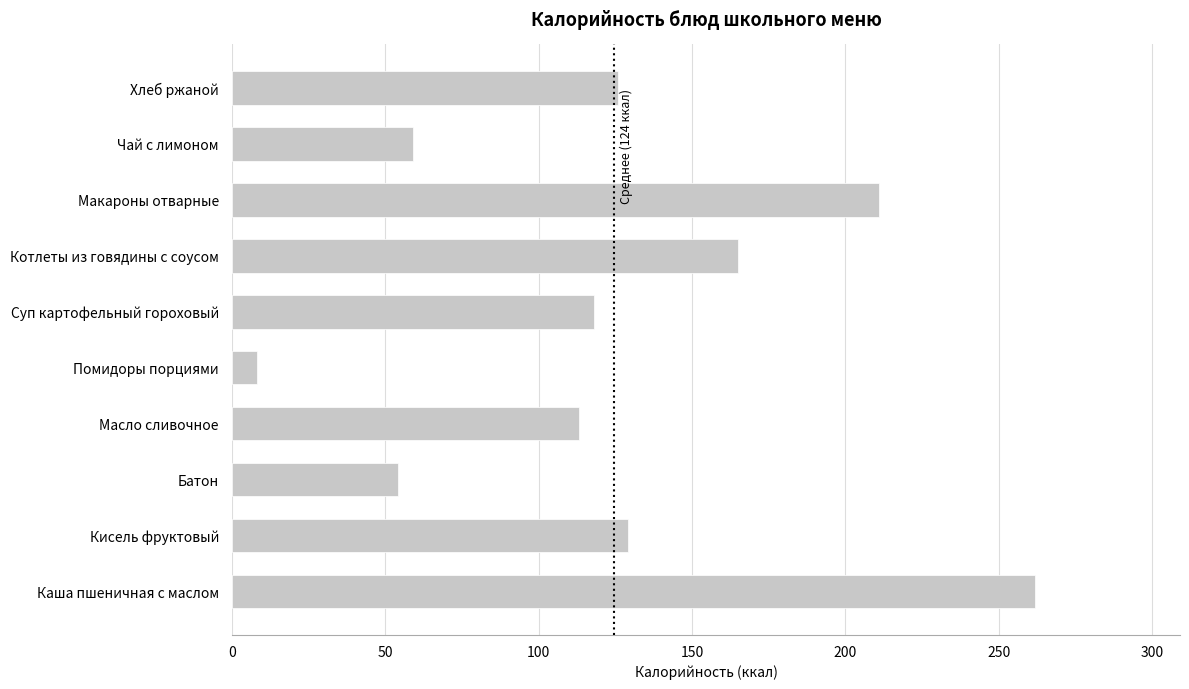

Reading top to bottom, list all the values displayed in this chart.

126	59	211	165	118	8	113	54	129	262